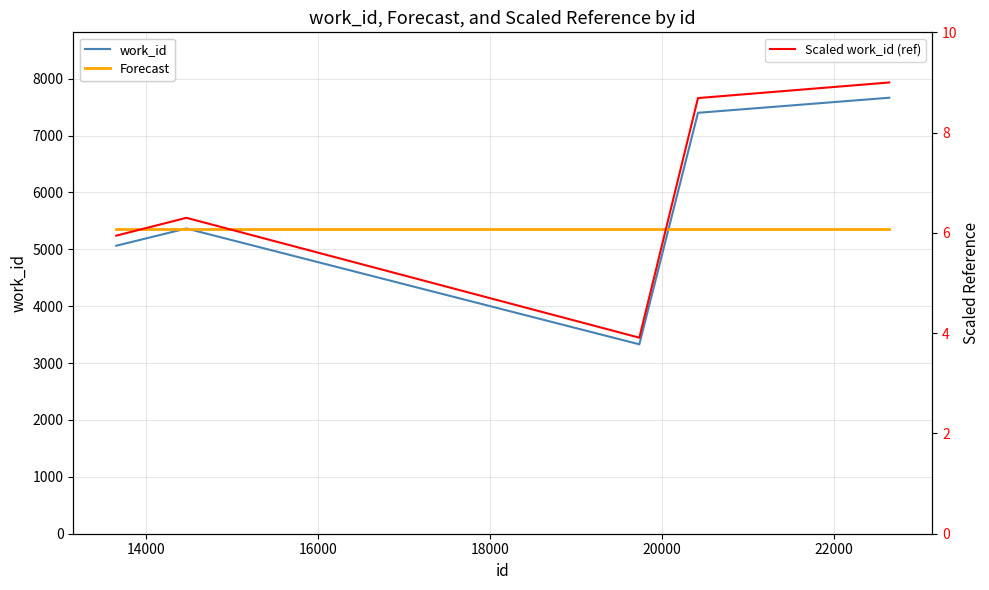

Between 18000 and 20000, which series saw the biggest shift?

work_id